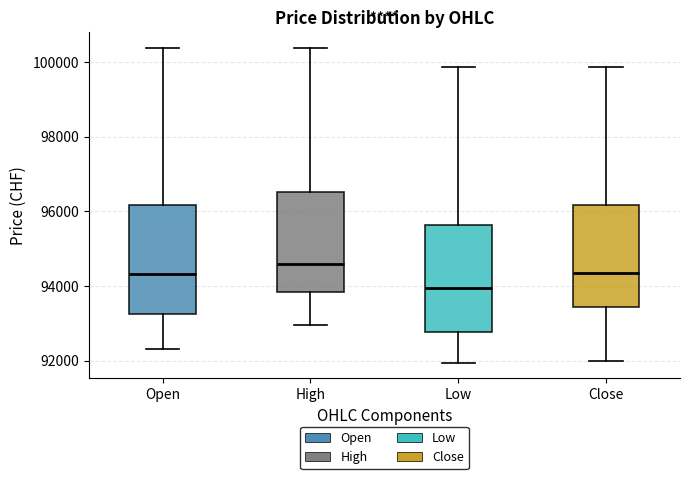

Where is the lower edge of the box for Open on the y-axis? The values are not printed on the chart, so give them approximately, as read against the axis.

93200